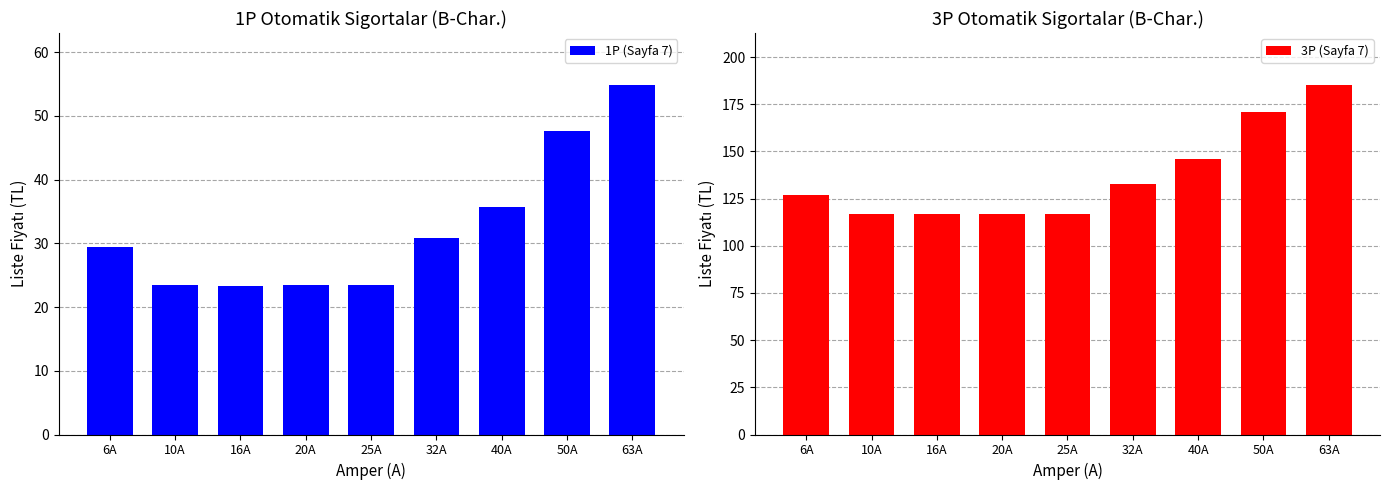

List the labels in order of 3P (Sayfa 7) value, largest first.

63A, 50A, 40A, 32A, 6A, 10A, 16A, 20A, 25A